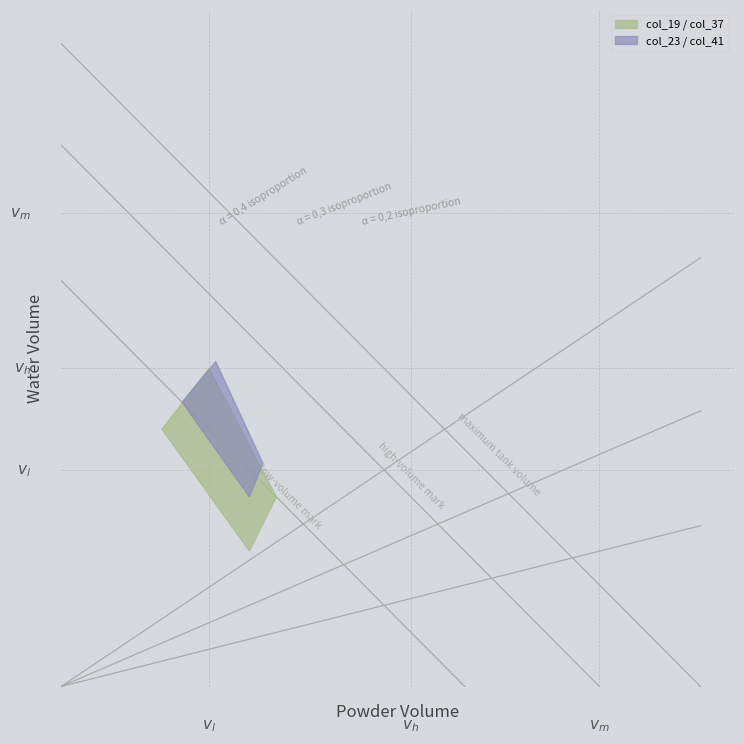

True or false: col_37 and col_47 intersect in this chart.

False